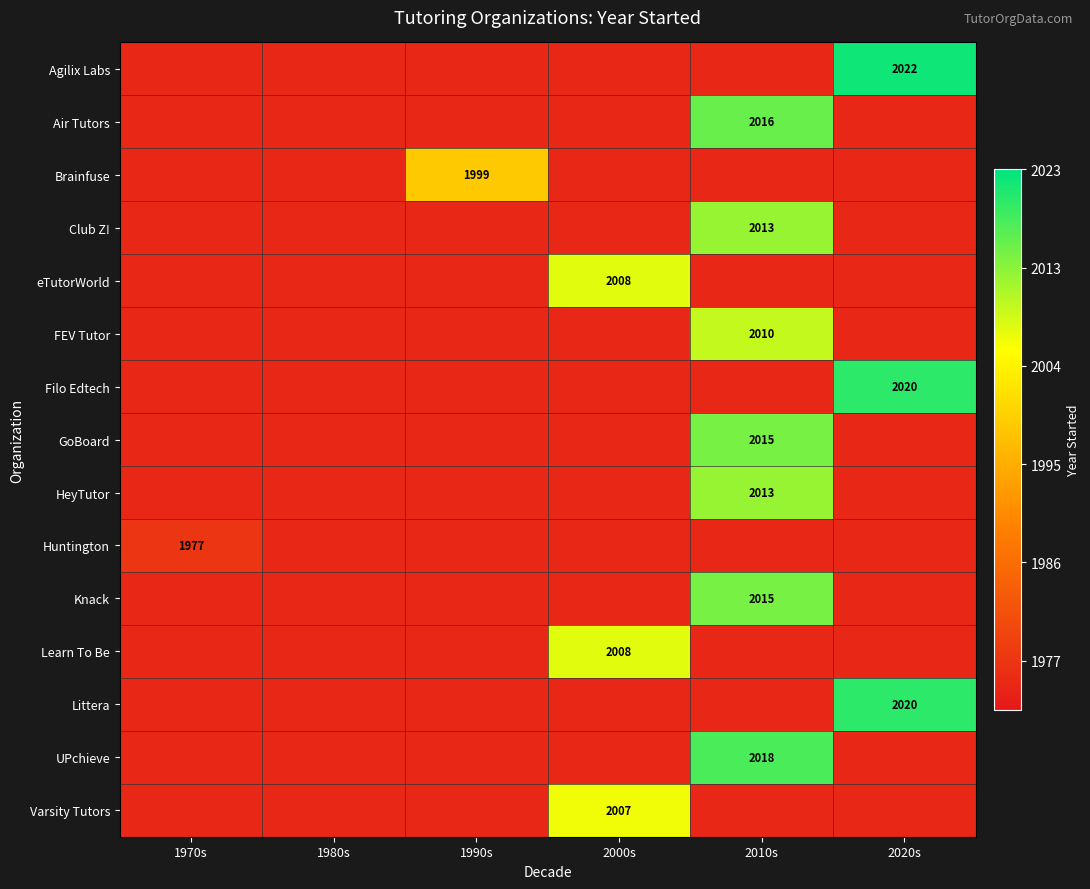

Is the value of FEV Tutor at 2010s greater than the value of Varsity Tutors at 2000s?

Yes